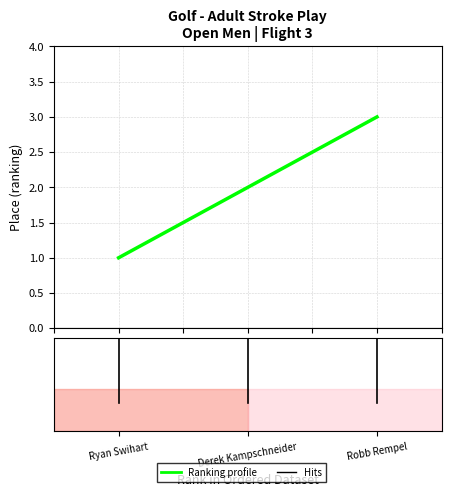

What is the maximum value shown in the chart?

3